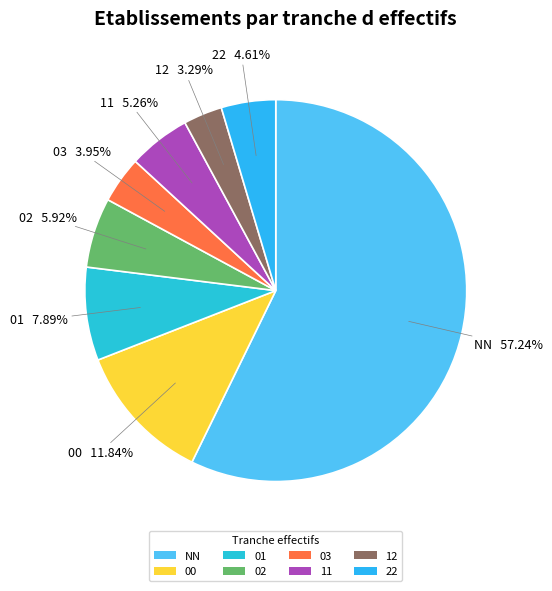

Count the number of slices in the pie.

8